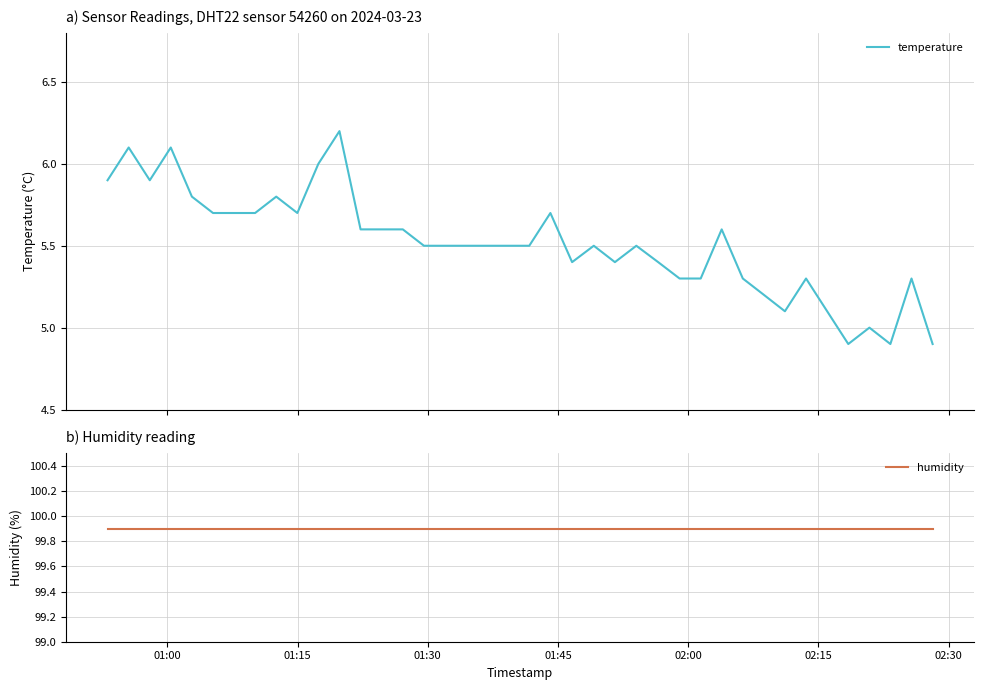

Which series has the widest spread of values?

temperature